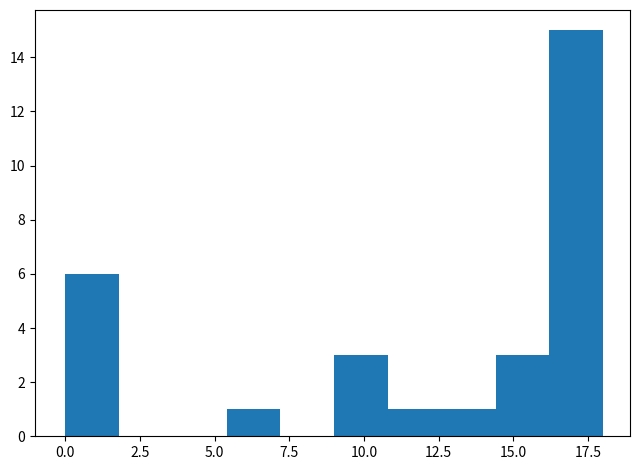

Read against the x-axis, roughly where is the centre of the tallest bar?

17.0